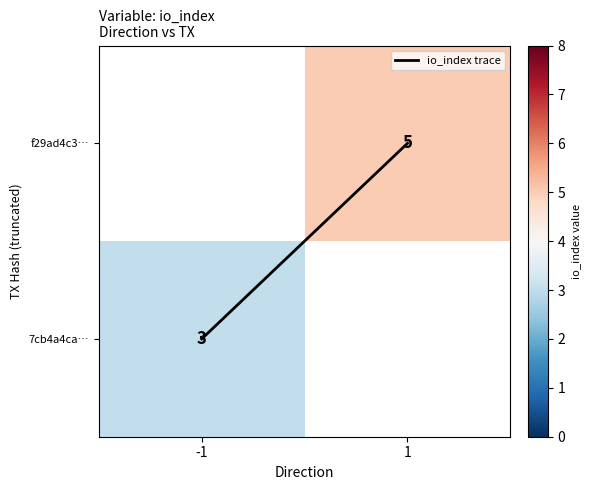

True or false: io_index trace has a value of 0.0 at -1.

True